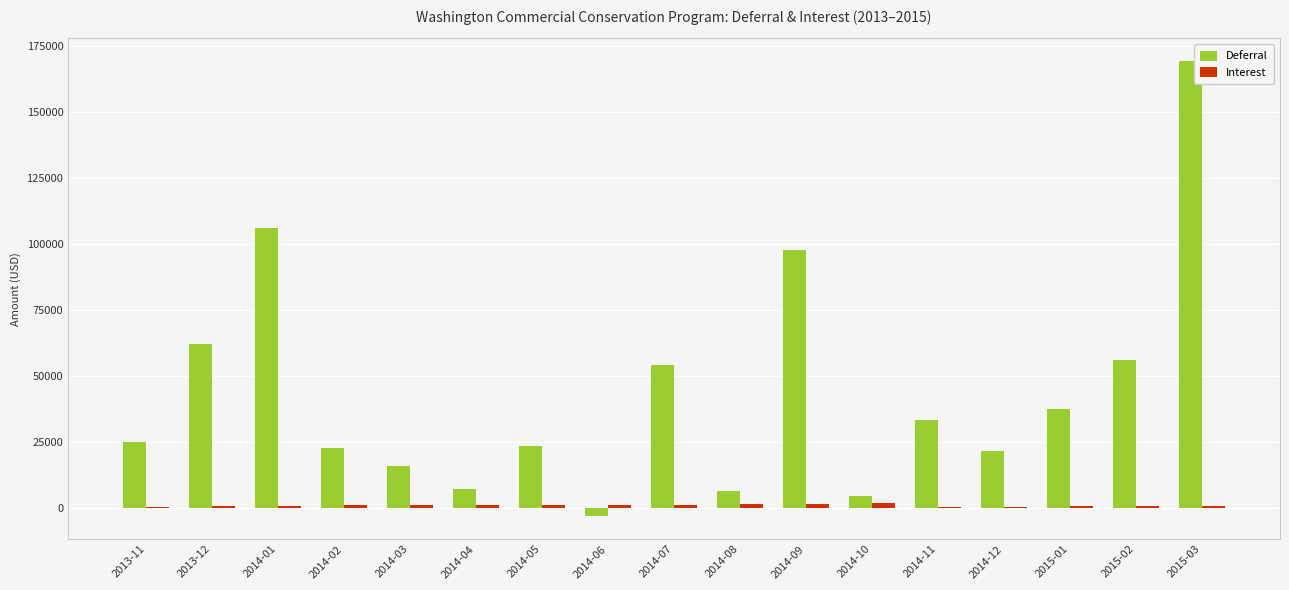

Are the bars horizontal?

No